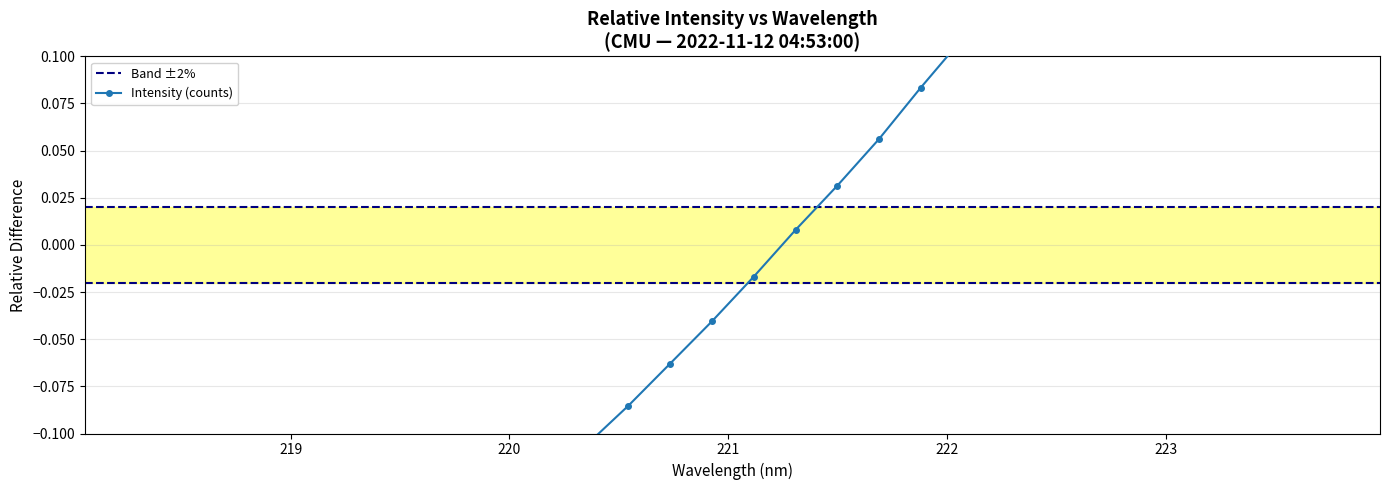

List the labels in order of value, smallest first.

218.0596, 218.2508, 218.442, 218.6332, 218.8244, 219.0156, 219.2067, 219.3979, 219.589, 219.7801, 219.9712, 220.1623, 220.3533, 220.5444, 220.7354, 220.9264, 221.1174, 221.3083, 221.4993, 221.6902, 221.8812, 222.0721, 222.263, 222.4538, 222.6447, 222.8355, 223.0264, 223.2172, 223.408, 223.5987, 223.7895, 223.9802